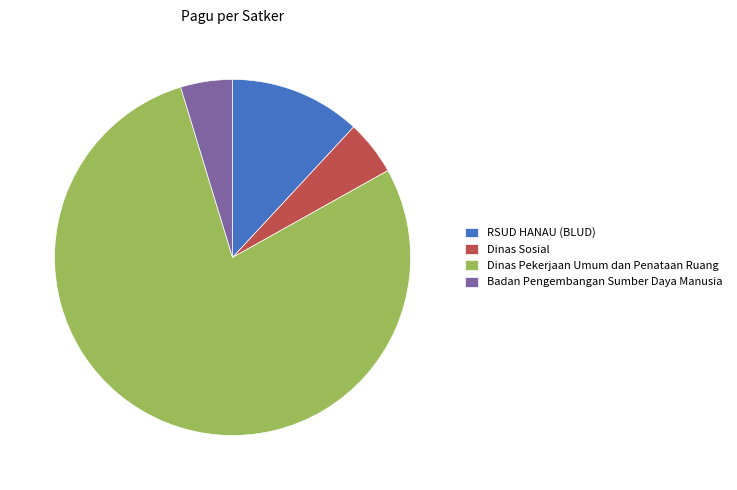

Combined, do Dinas Sosial and RSUD HANAU (BLUD) account for over 50%?

No